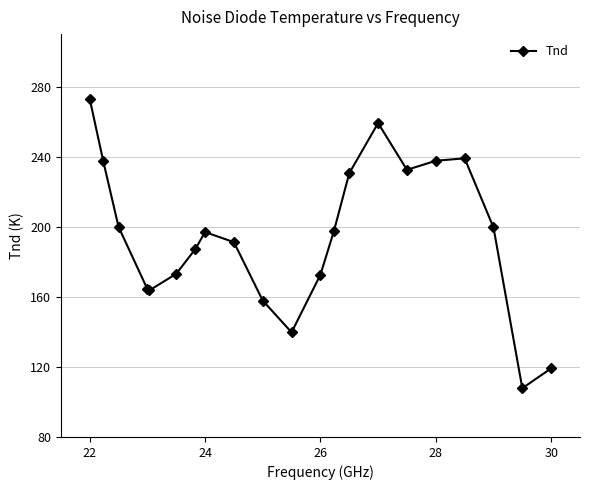

How many interior local peaks (higher than both neighbors) does the data have?

3